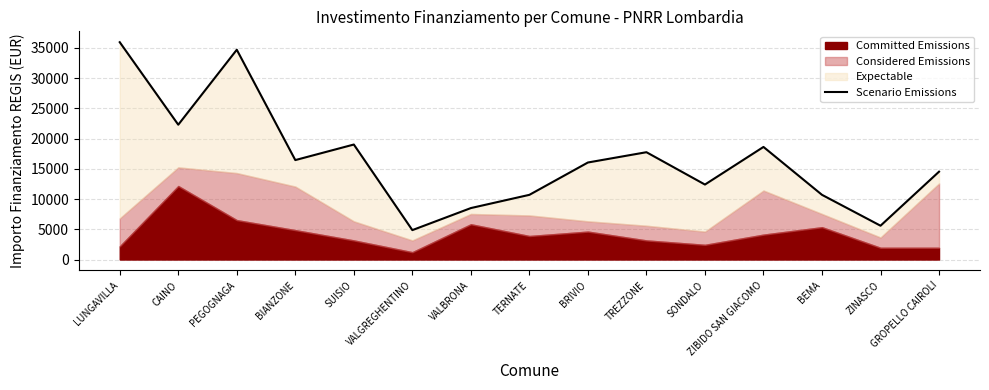

Reading right to left, extract all data points from this chart.

GROPELLO CAIROLI=14521	ZINASCO=5589	BEMA=10692	ZIBIDO SAN GIACOMO=18609	SONDALO=12393	TREZZONE=17739	BRIVIO=16038	TERNATE=10692	VALBRONA=8505	VALGREGHENTINO=4860	SUISIO=19009	BIANZONE=16437	PEGOGNAGA=34677	CAINO=22284	LUNGAVILLA=35924